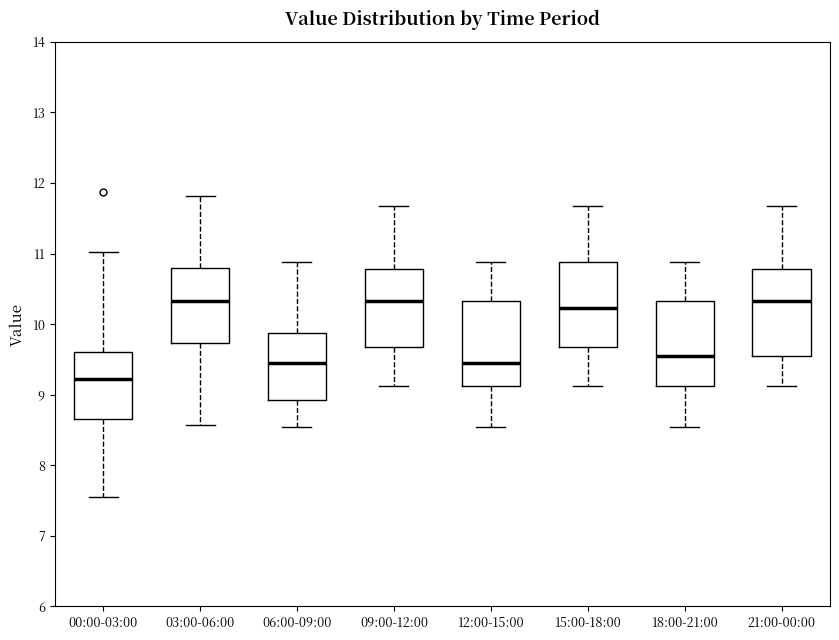

Where does the lower whisker of the box for 21:00-00:00 end on the y-axis? The values are not printed on the chart, so give them approximately, as read against the axis.

9.1